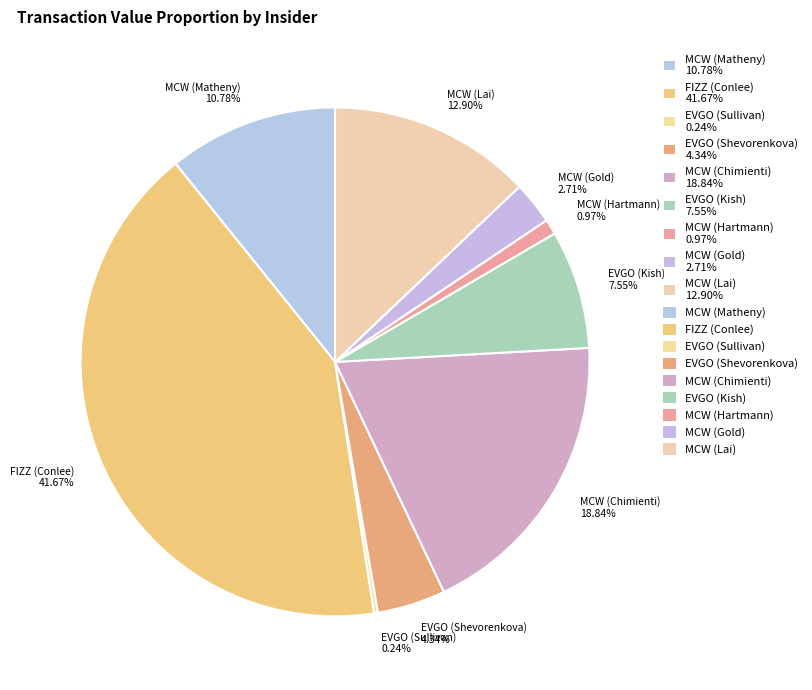

Do EVGO (Shevorenkova) and MCW (Chimienti) together represent more than half of the pie?

No